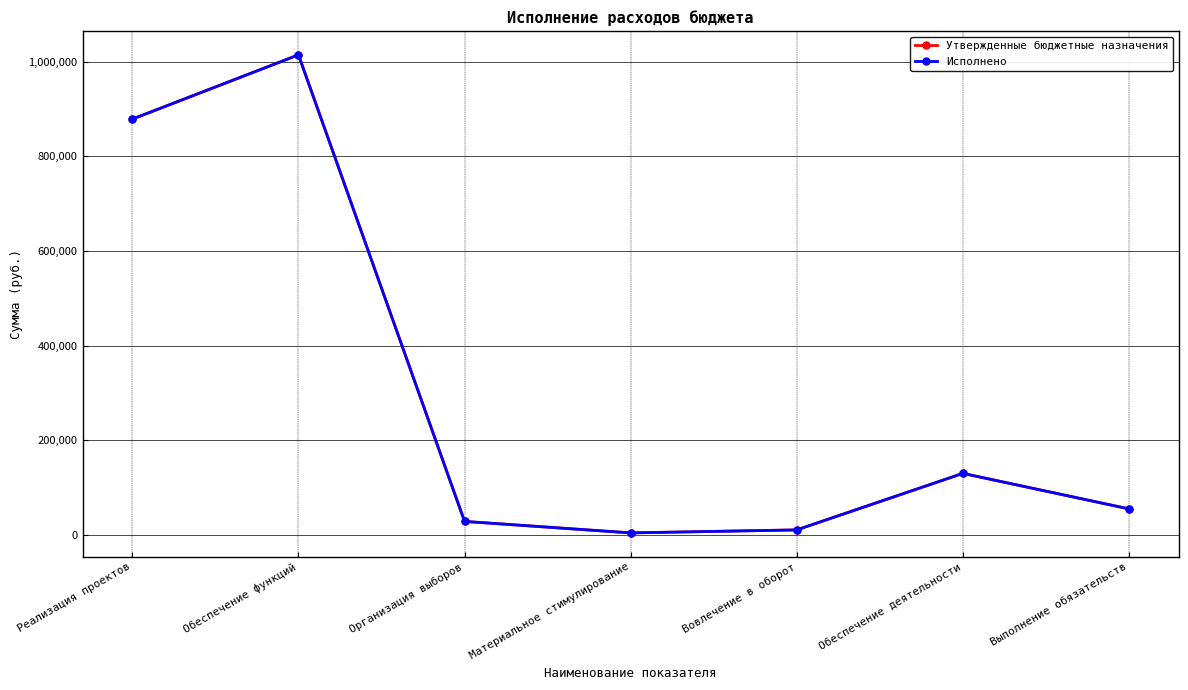

Which category has the highest value in the Исполнено series?

Обеспечение функций